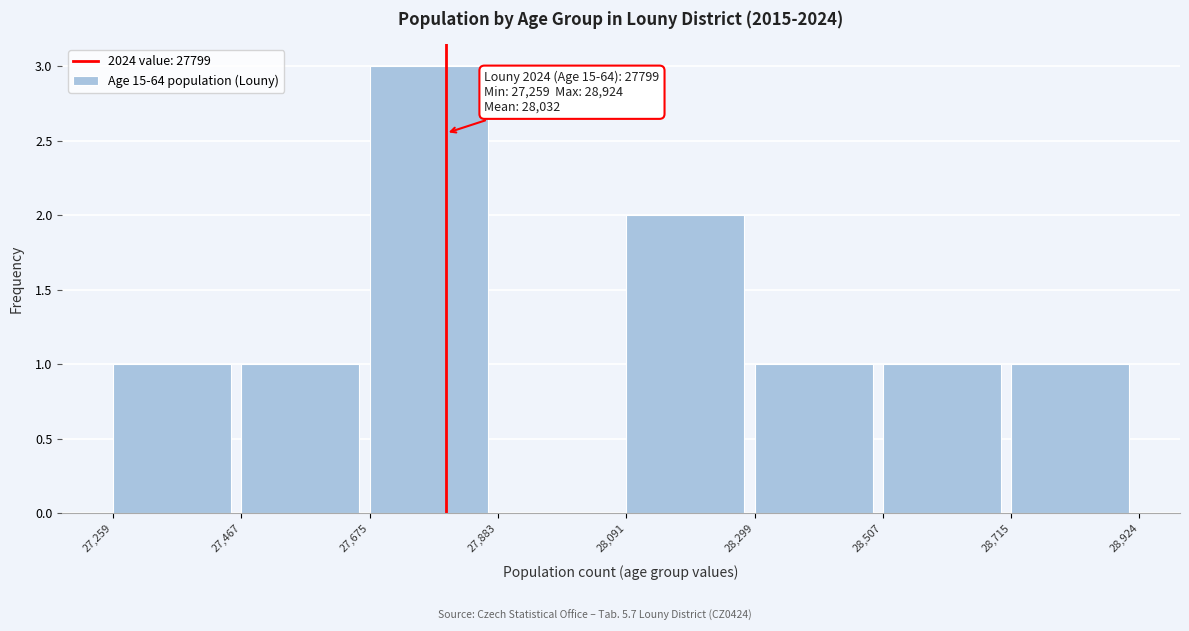

Which range on the x-axis has the tallest bar?

27,675 to 27,883